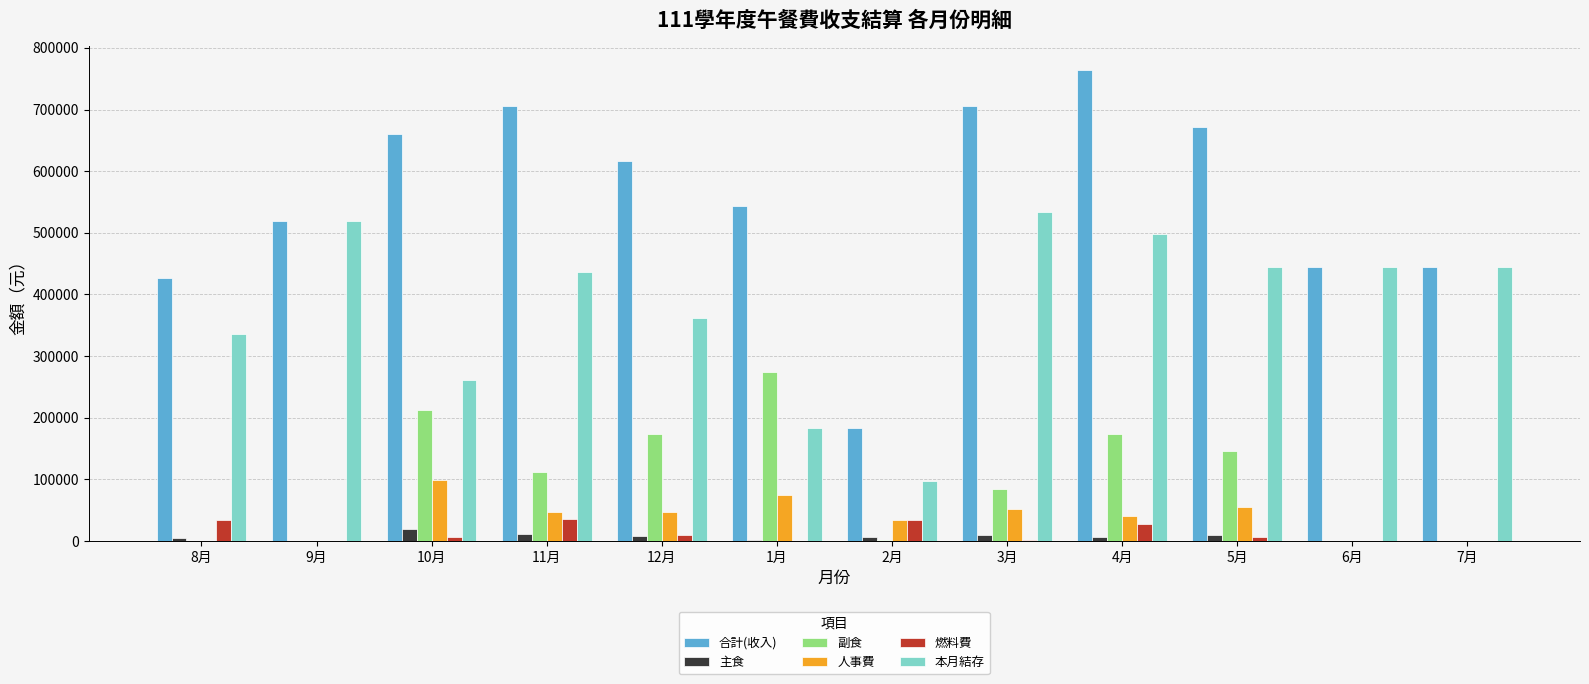

Which series changed the most between 2月 and 7月?

本月結存